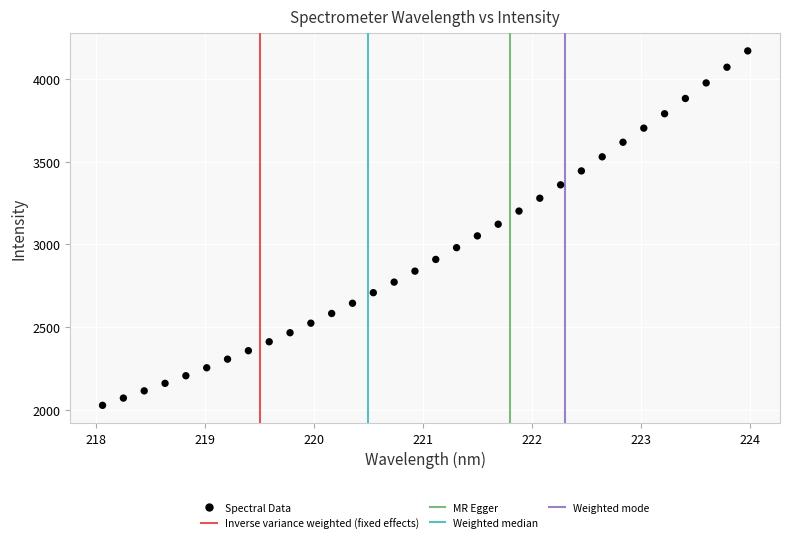

What is the range of X values (max minus min)?

5.9